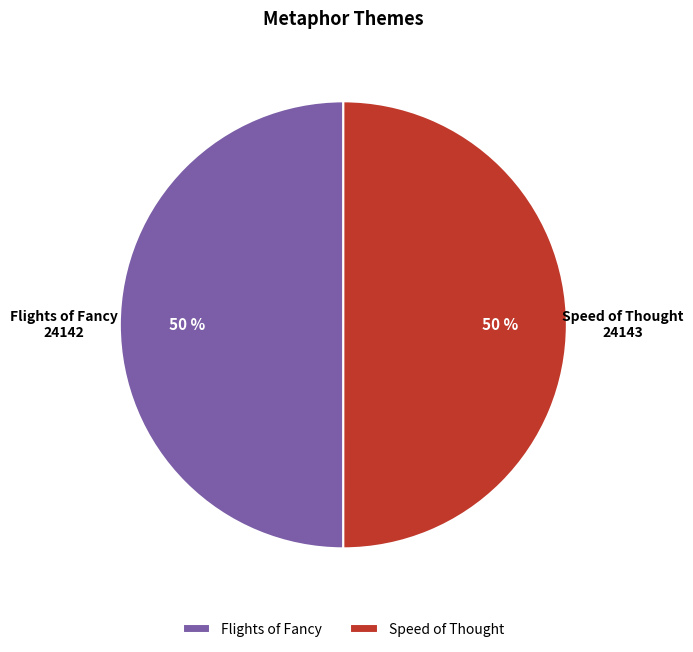

What is the ratio of the value at Speed of Thought to the value at Flights of Fancy?

1.0